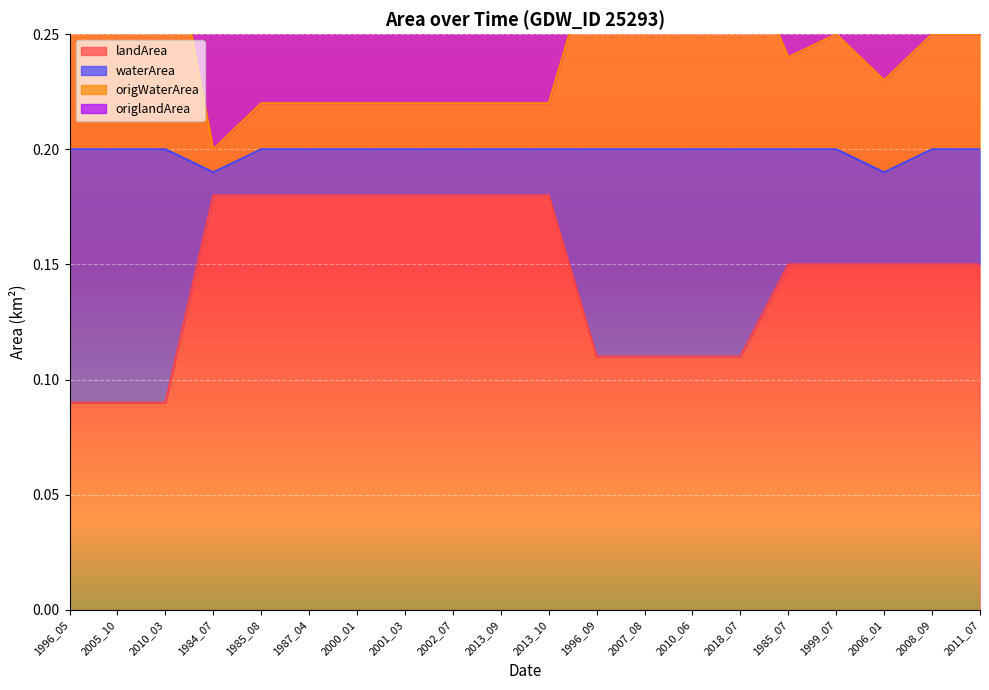

At which category is the sum across all series the highest?

1996_05